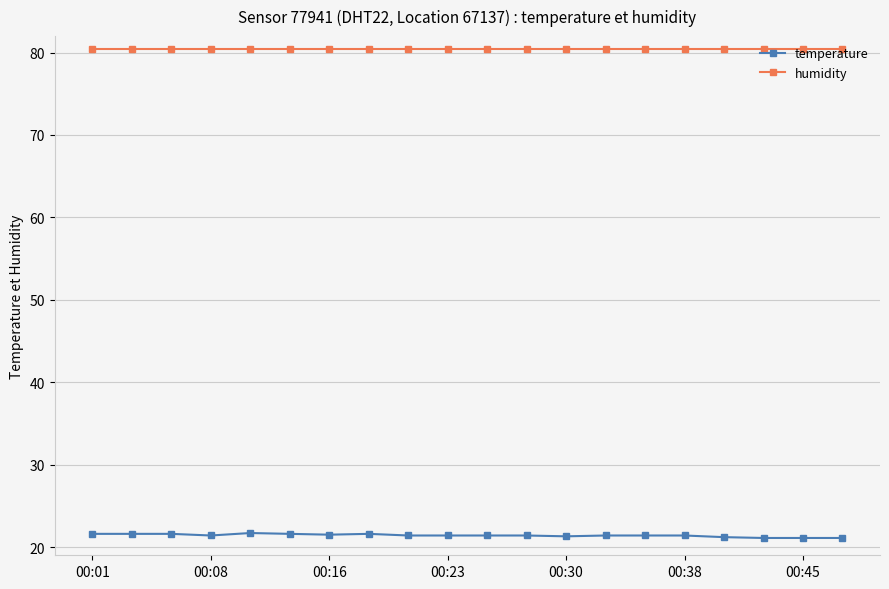

What is the sum of all humidity values?

1608.0